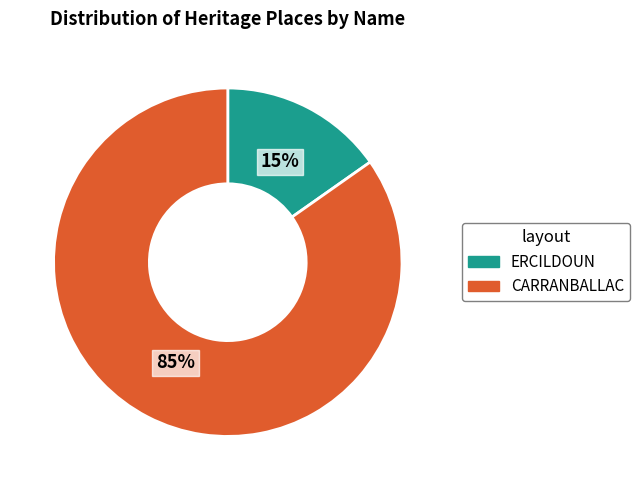

To the nearest percent, what percentage of the pie is ERCILDOUN?

15%